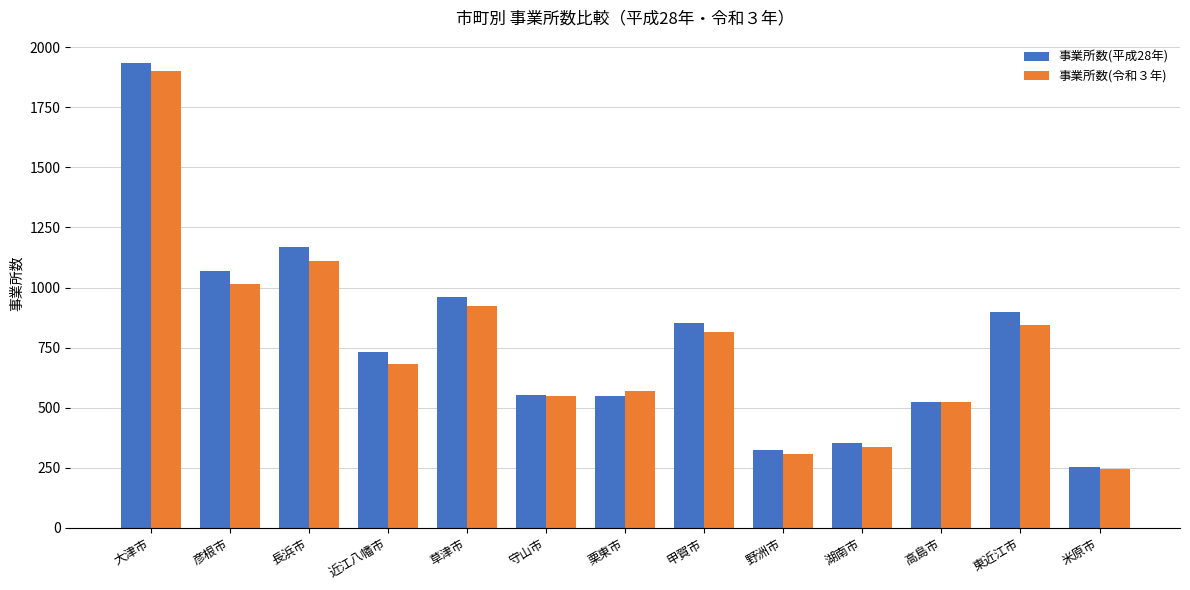

What is the spread (max minus min) of values at 守山市?

5